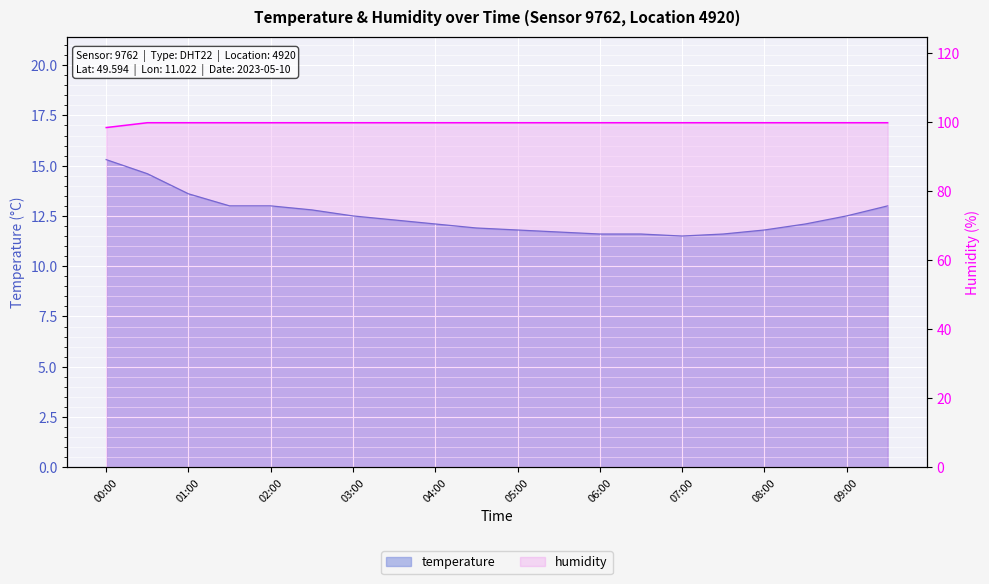

The value of temperature at 01:00 is 13.6. True or false?

True